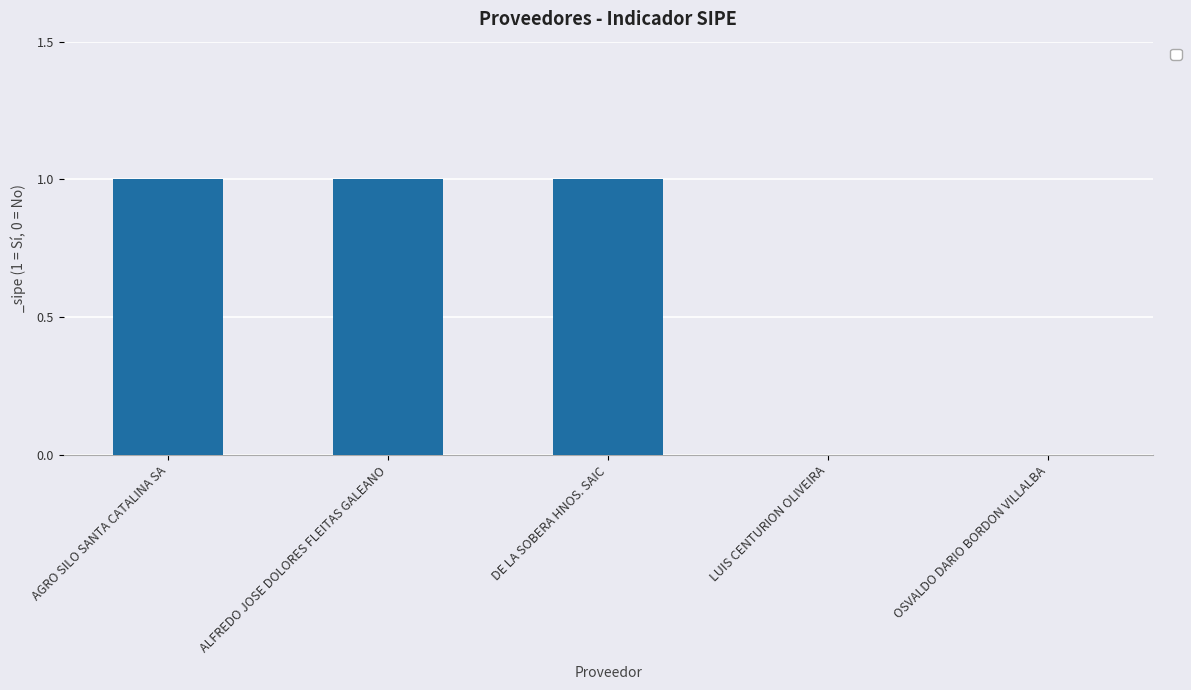

True or false: the data shows 1 at AGRO SILO SANTA CATALINA SA.

True